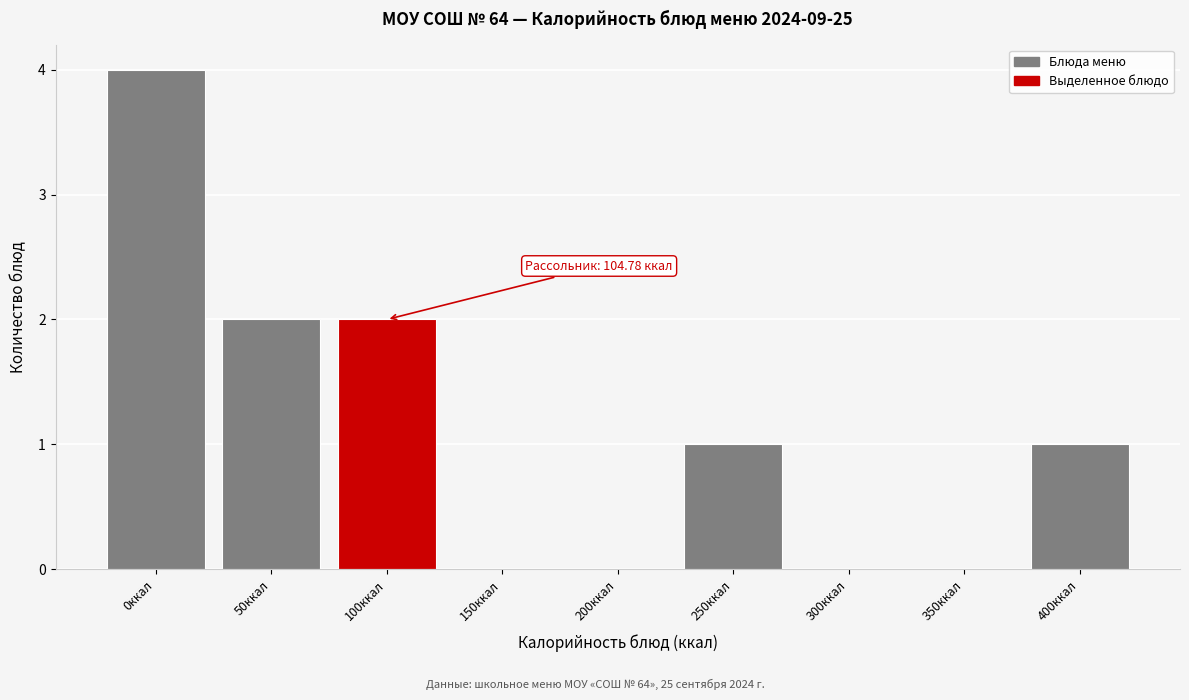

Reading left to right, list all the values displayed in this chart.

0ккал=4	50ккал=2	100ккал=2	150ккал=0	200ккал=0	250ккал=1	300ккал=0	350ккал=0	400ккал=1